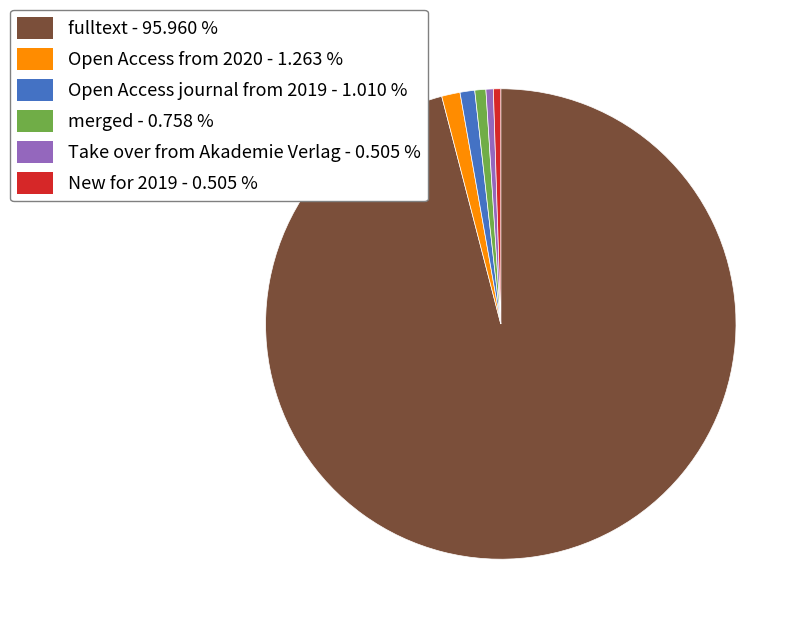

What is the largest slice in the pie chart?

fulltext